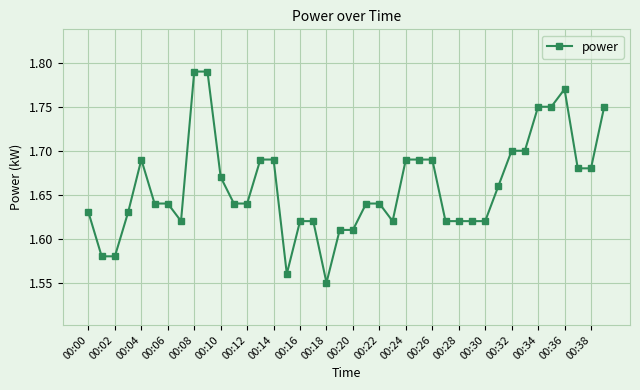

Count the values in the range 1 to 2.

40